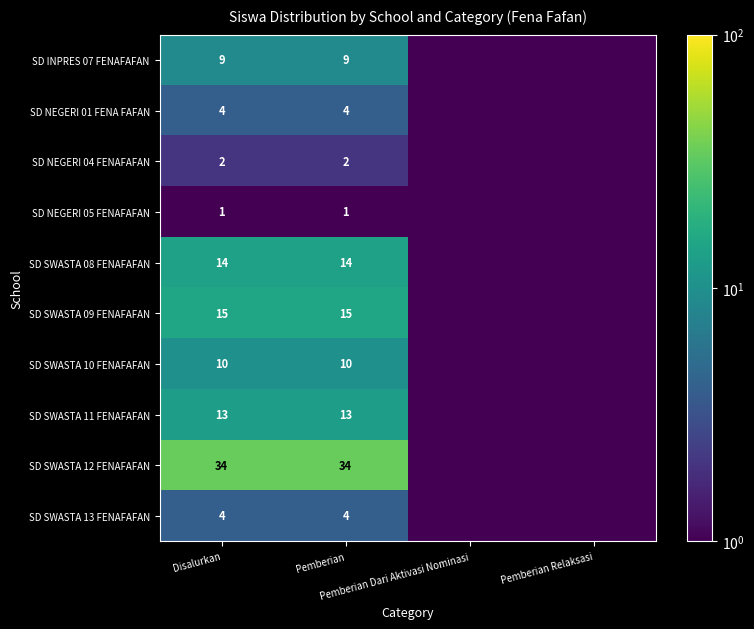

List the series in order of their peak value, highest first.

SD SWASTA 12 FENAFAFAN, SD SWASTA 09 FENAFAFAN, SD SWASTA 08 FENAFAFAN, SD SWASTA 11 FENAFAFAN, SD SWASTA 10 FENAFAFAN, SD INPRES 07 FENAFAFAN, SD NEGERI 01 FENA FAFAN, SD SWASTA 13 FENAFAFAN, SD NEGERI 04 FENAFAFAN, SD NEGERI 05 FENAFAFAN